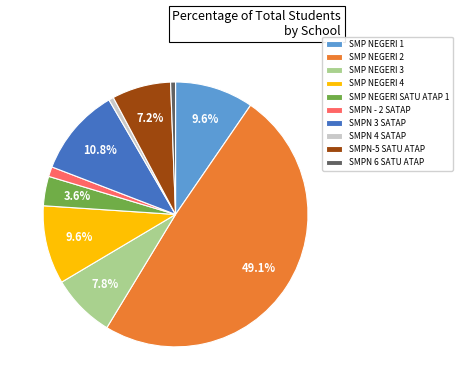

To the nearest percent, what is the combined percentage of SMPN - 2 SATAP and SMP NEGERI 1?

11%